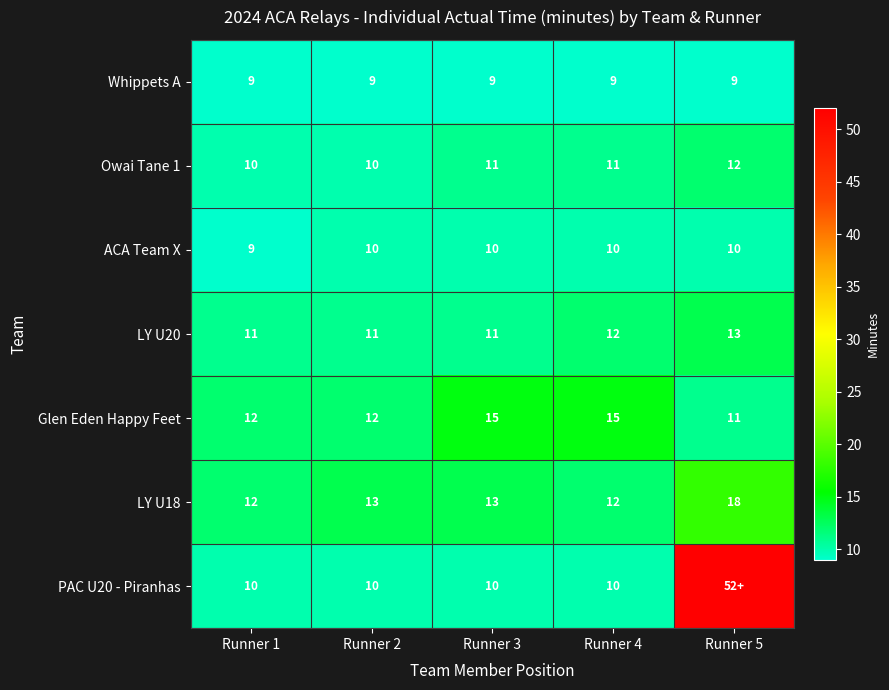

The value of Owai Tane 1 at Runner 3 is 11. True or false?

True